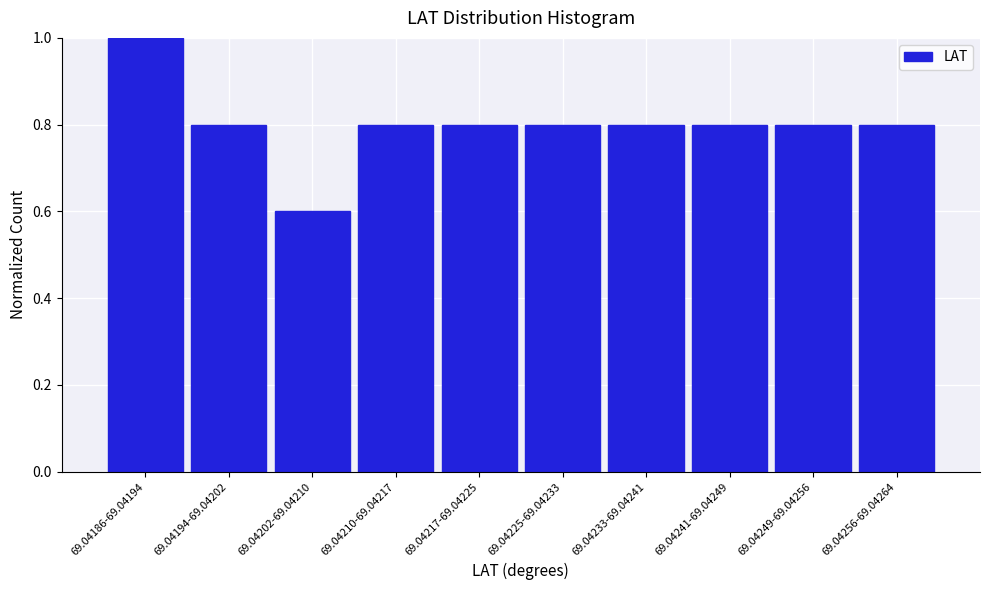

Reading right to left, transcribe all the data shown in this chart.

0.8	0.8	0.8	0.8	0.8	0.8	0.8	0.6	0.8	1.0